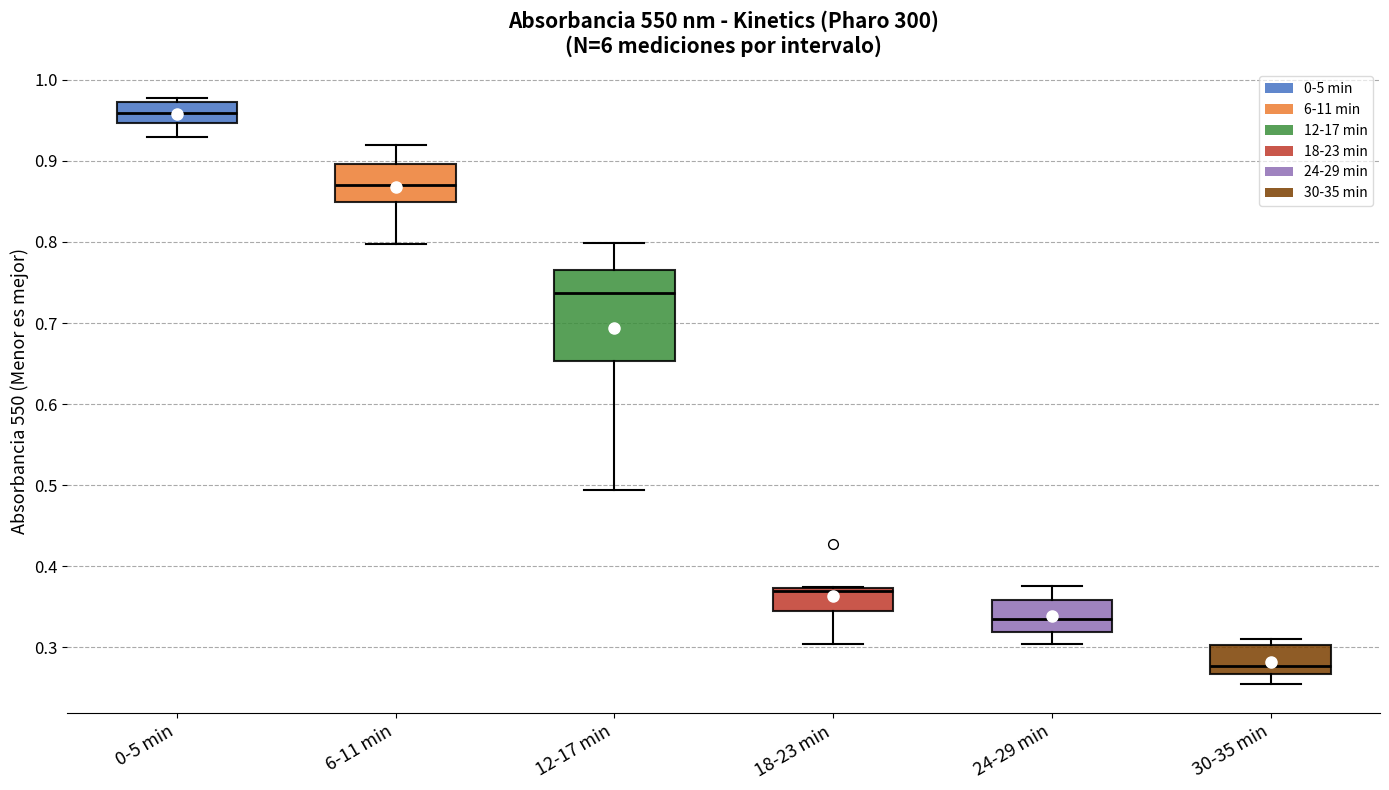

Which box is the tallest, from its lower edge to its upper edge?

12-17 min